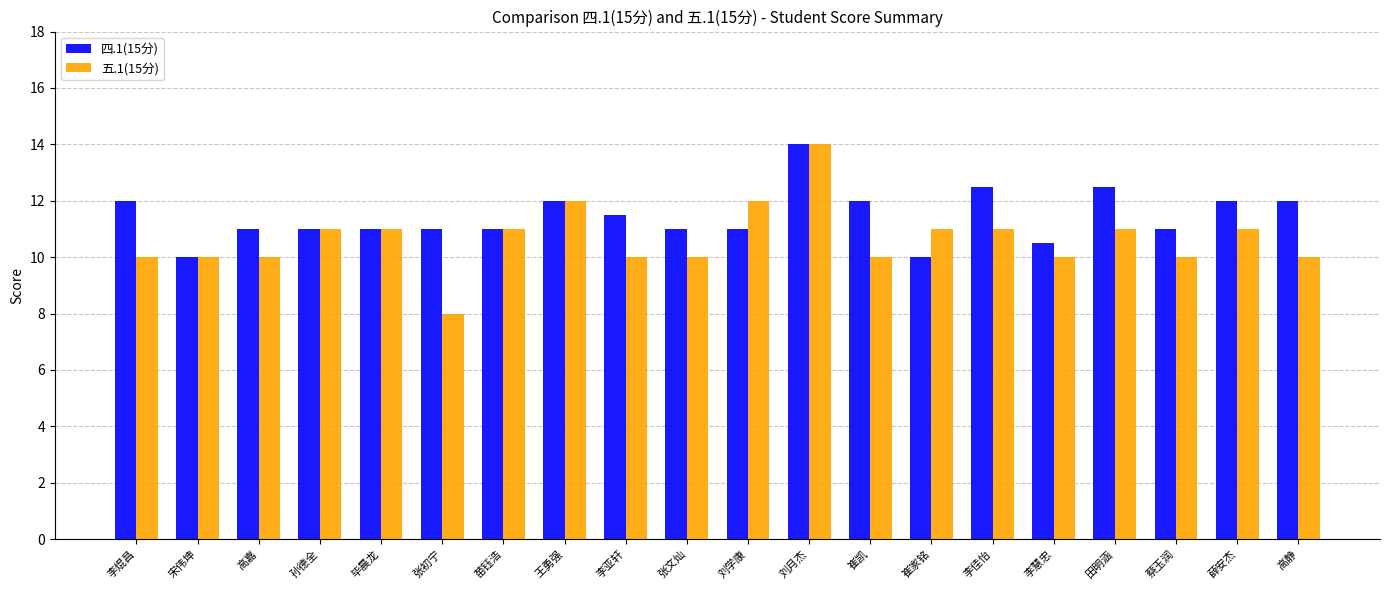

True or false: 四.1(15分) has a value of 14.7 at 张初宁.

False